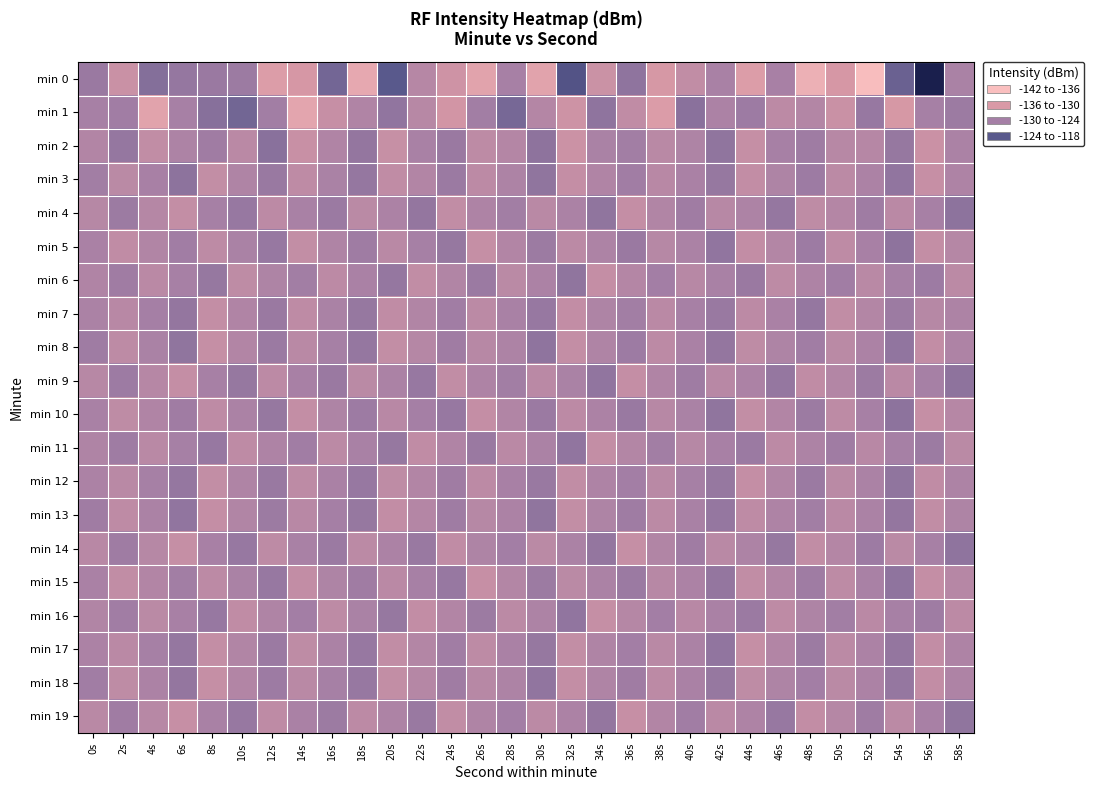

At which category is the sum across all series the highest?

54s